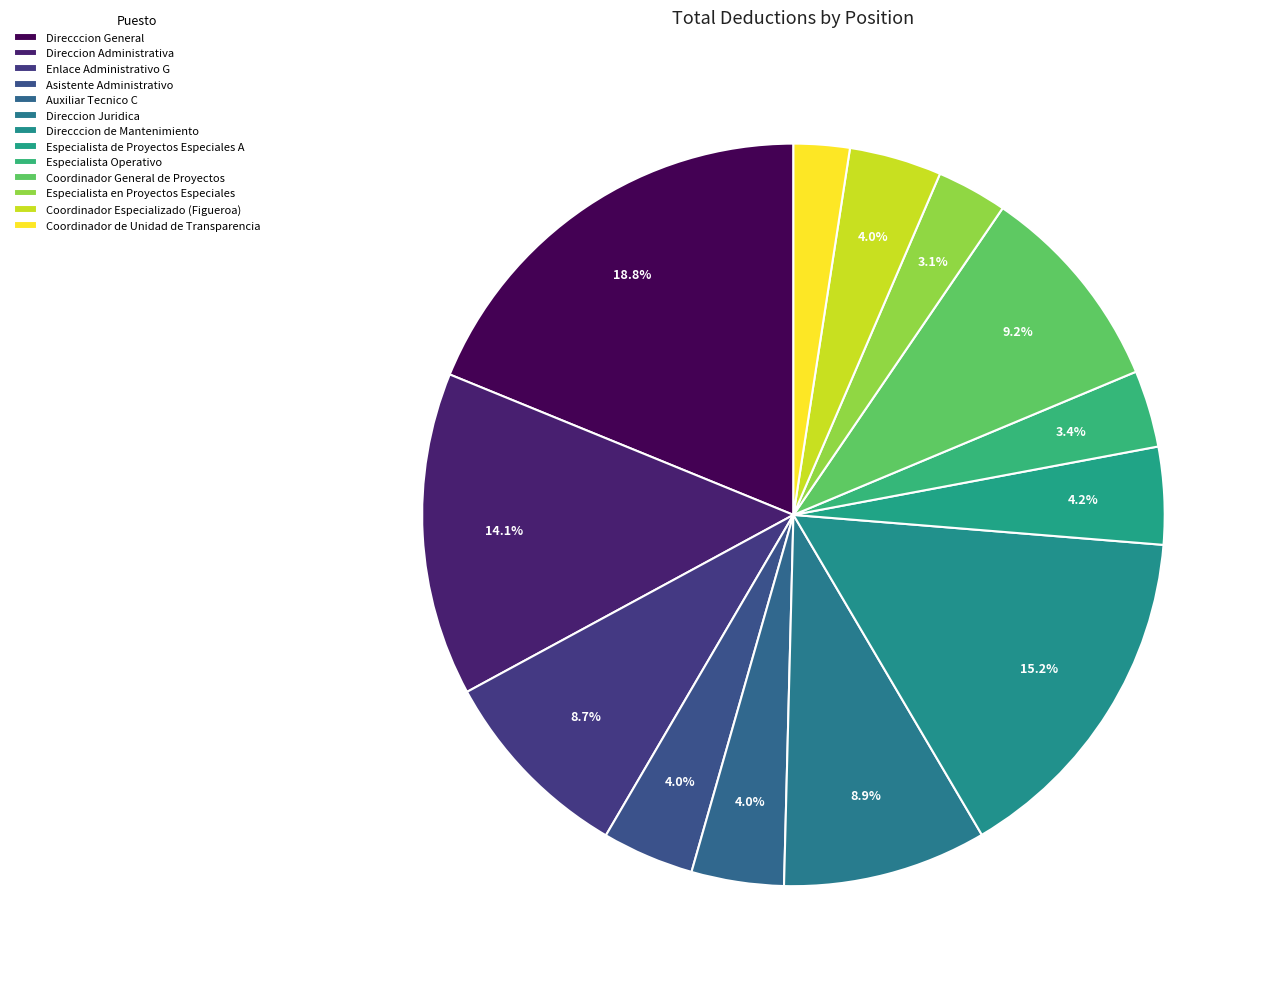

Rank the categories by value from highest to lowest.

Direcccion General, Direcccion de Mantenimiento, Direccion Administrativa, Coordinador General de Proyectos, Direccion Juridica, Enlace Administrativo G, Especialista de Proyectos Especiales A, Auxiliar Tecnico C, Coordinador Especializado (Figueroa), Asistente Administrativo, Especialista Operativo, Especialista en Proyectos Especiales, Coordinador de Unidad de Transparencia